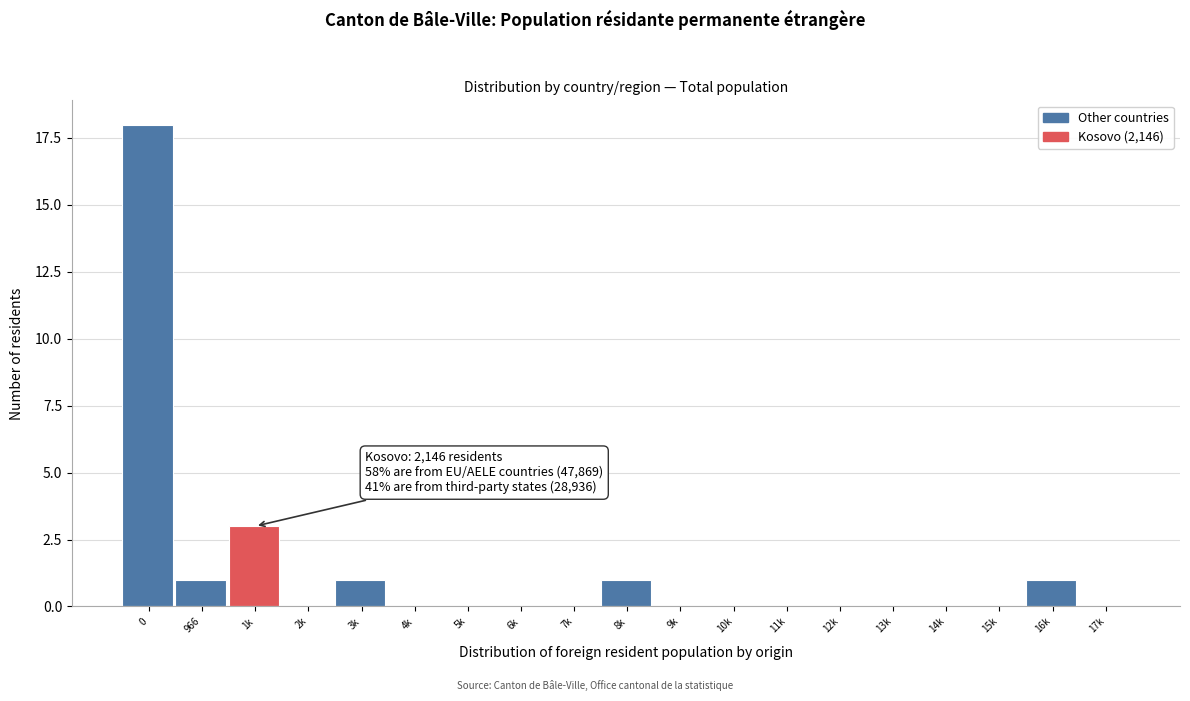

Reading left to right, list all the values displayed in this chart.

0=18	966=1	1k=3	2k=0	3k=1	4k=0	5k=0	6k=0	7k=0	8k=1	9k=0	10k=0	11k=0	12k=0	13k=0	14k=0	15k=0	16k=1	17k=0